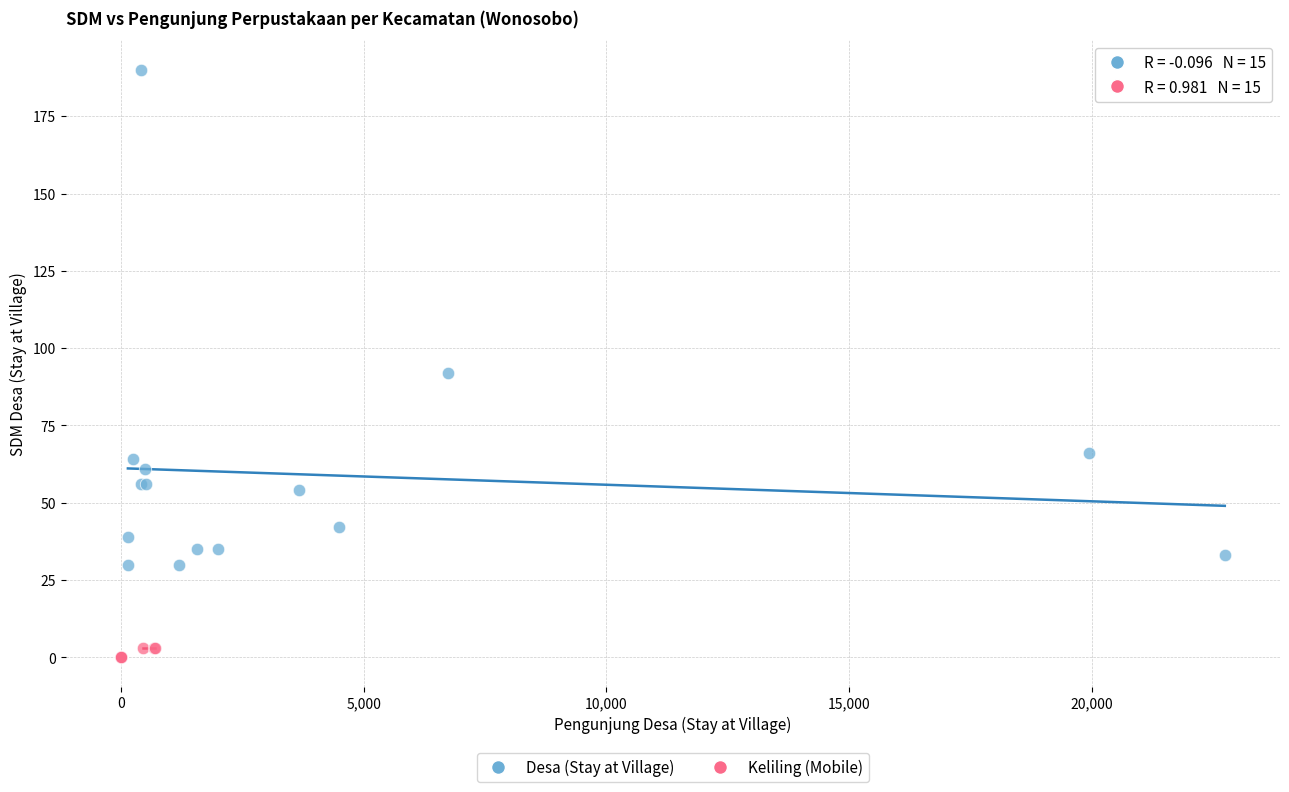

What are all the series names shown in the legend?

Desa (Stay at Village), Keliling (Mobile)